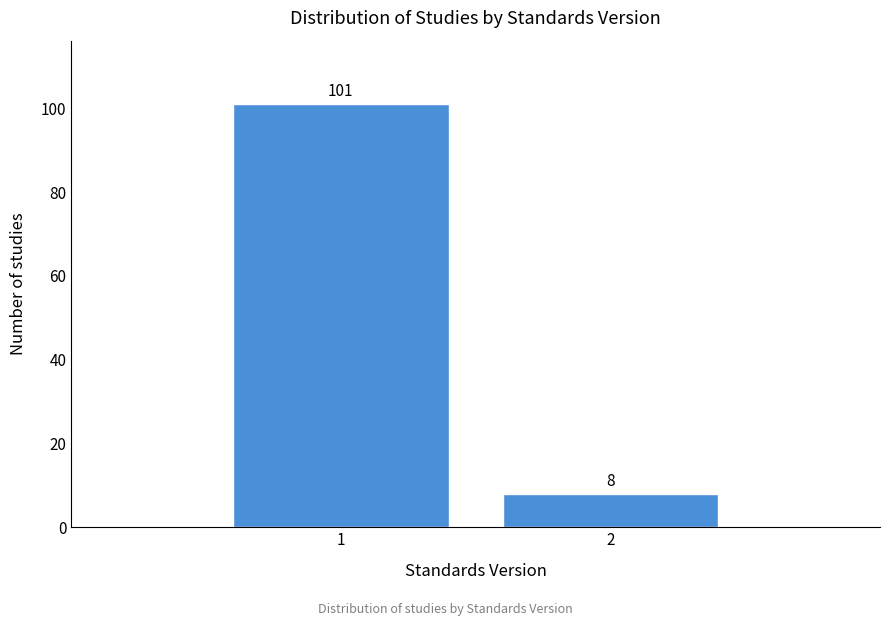

Reading left to right, what are all the values shown in this chart?

101	8